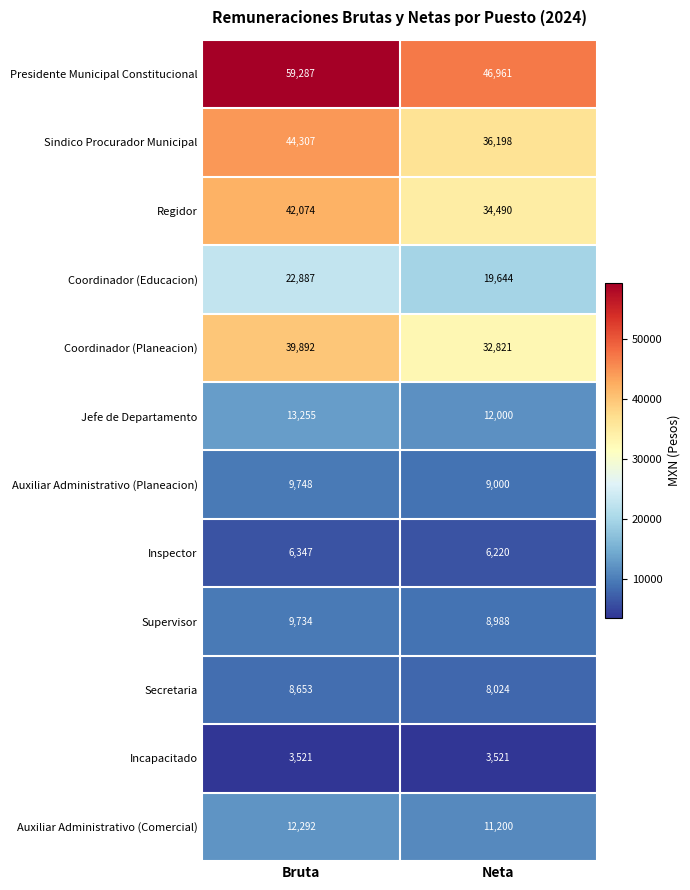

What is the approximate value of Auxiliar Administrativo (Planeacion) at Bruta, to the nearest 10?

9750